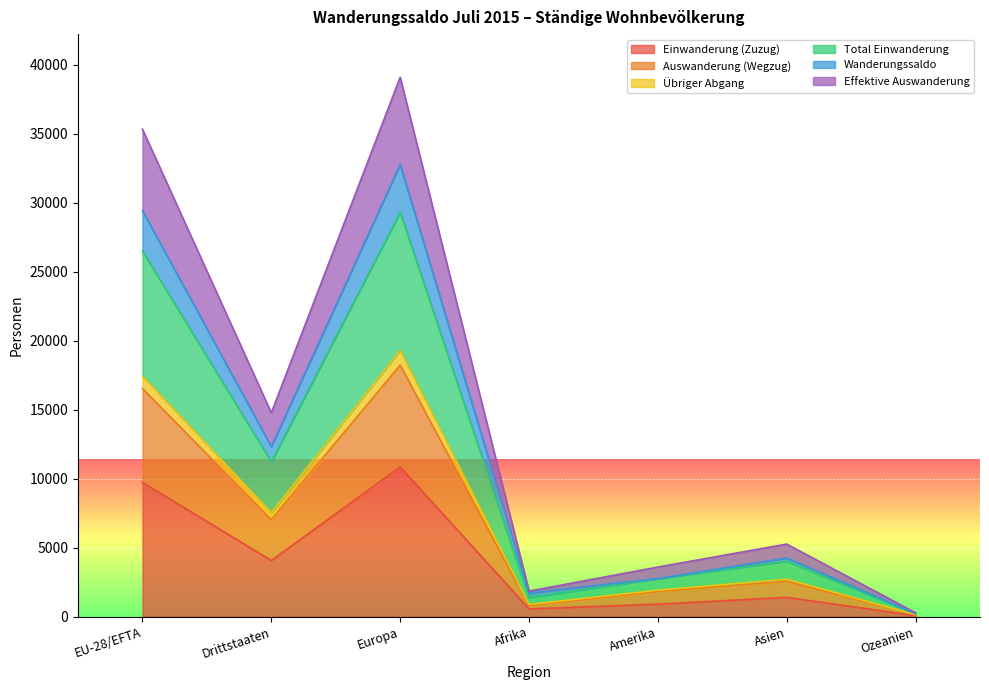

How many lines are shown in the chart?

6